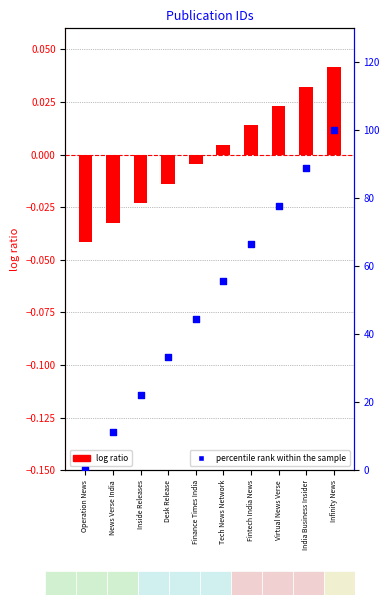

Which series contains the highest Y value?

percentile rank within the sample